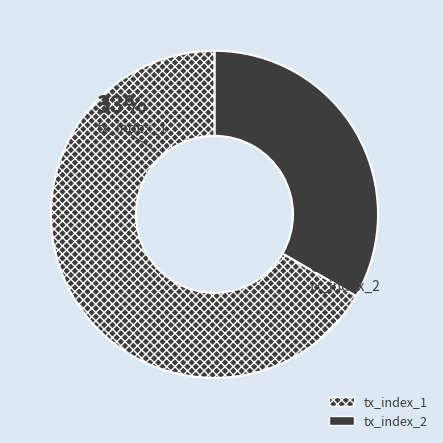

To the nearest percent, what is the difference between the tx_index_1 and tx_index_2 slice percentages?

33%